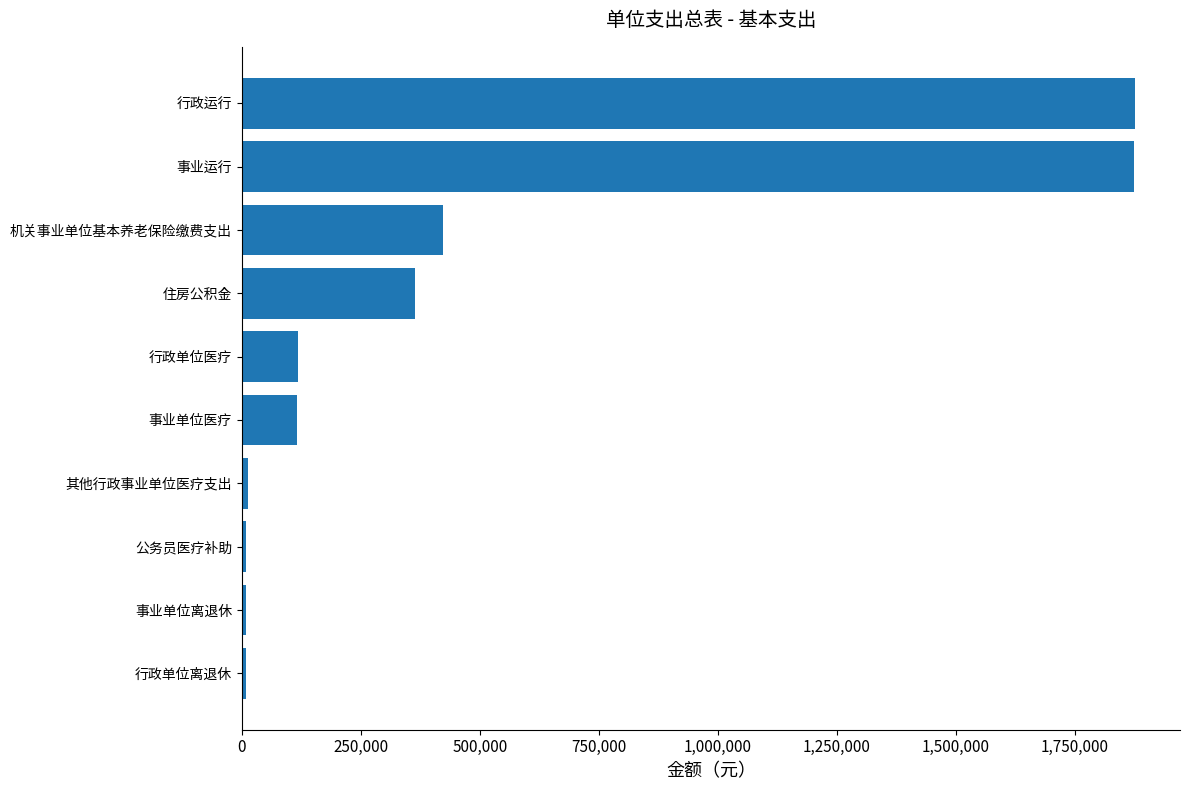

What is the maximum value shown in the chart?

1876528.1